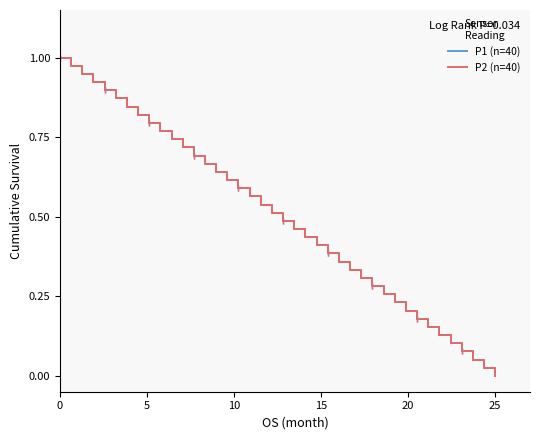

Rank the series by their maximum value, from highest to lowest.

P1 (n=40), P2 (n=40)